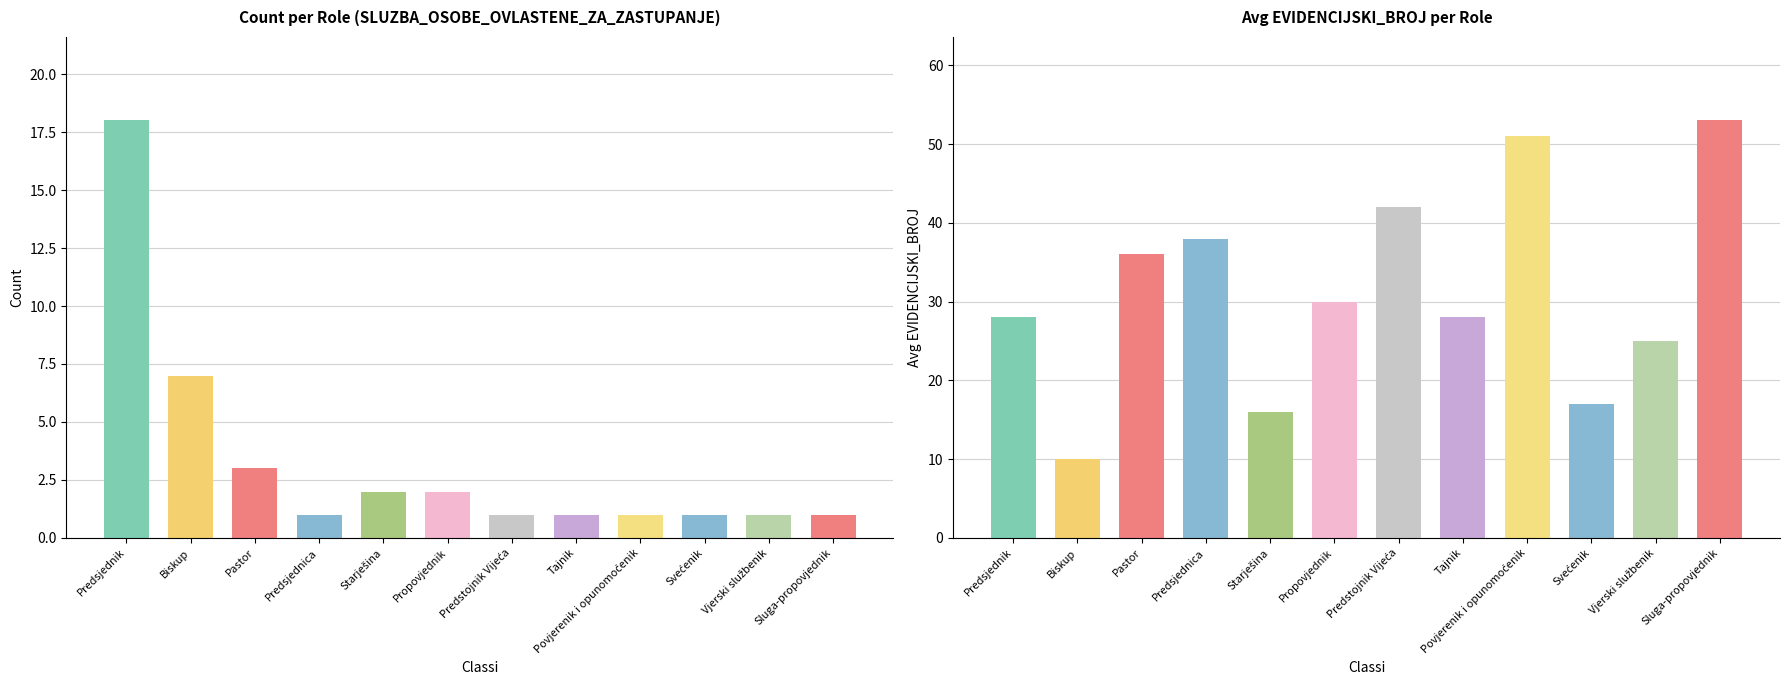

True or false: Avg EVIDENCIJSKI_BROJ has a value of 10 at Biskup.

True